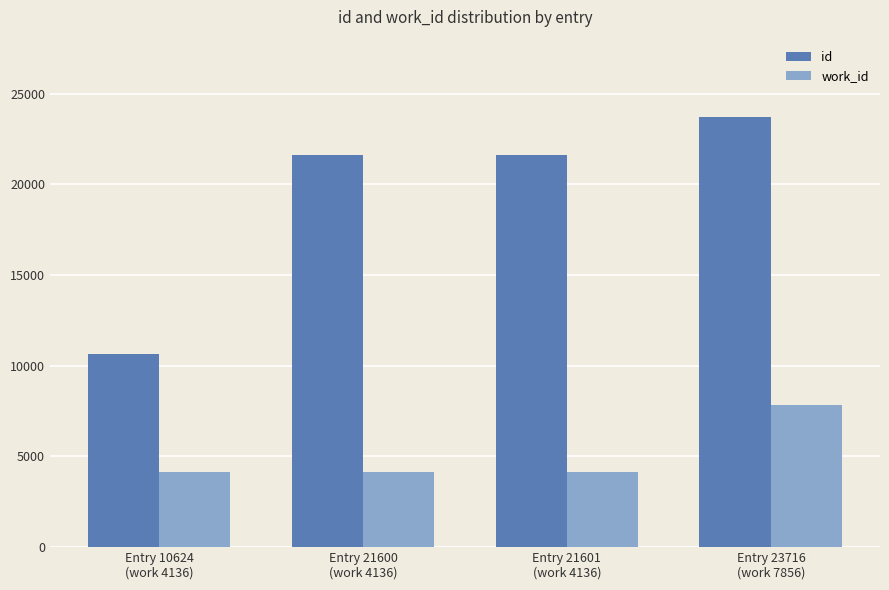

What is the lowest value of the id series?

10624